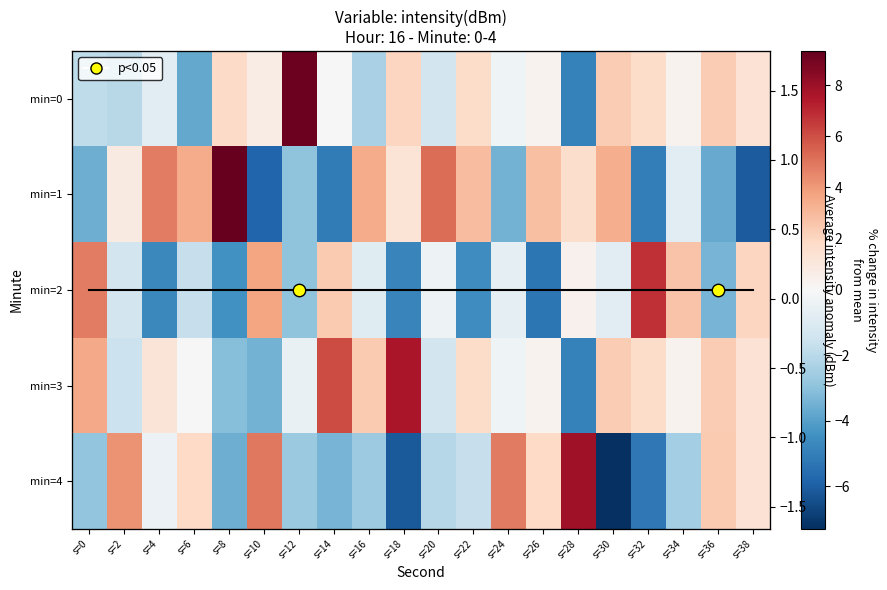

The column mean series shows 0.0 at s=12. True or false?

True